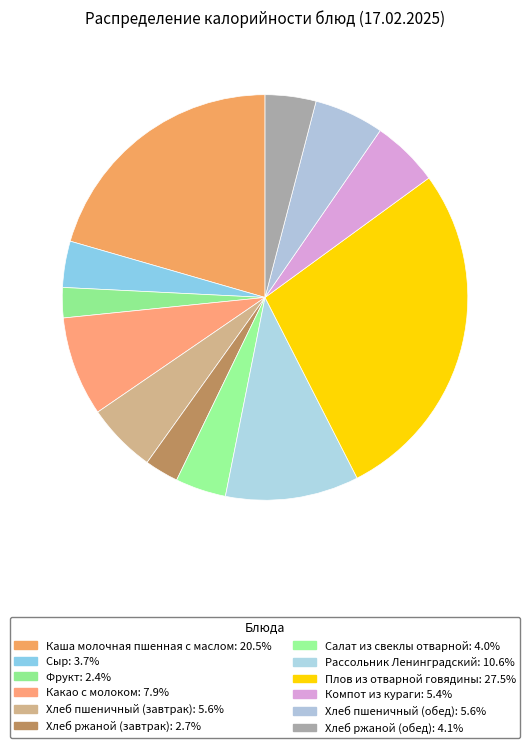

What is the total percentage of Рассольник Ленинградский and Хлеб ржаной (обед)?

14.7%